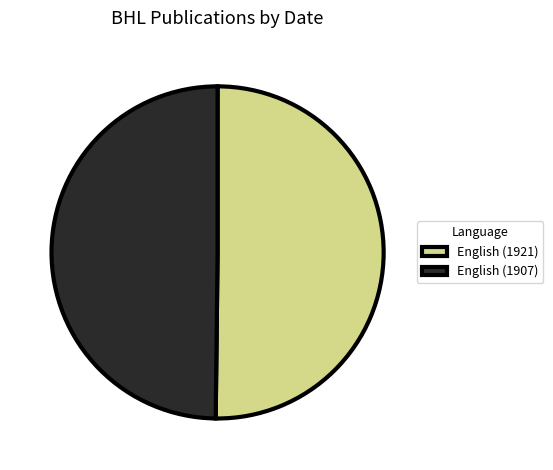

Approximately how many times larger is the value at English (1921) compared to English (1907)?

1.0